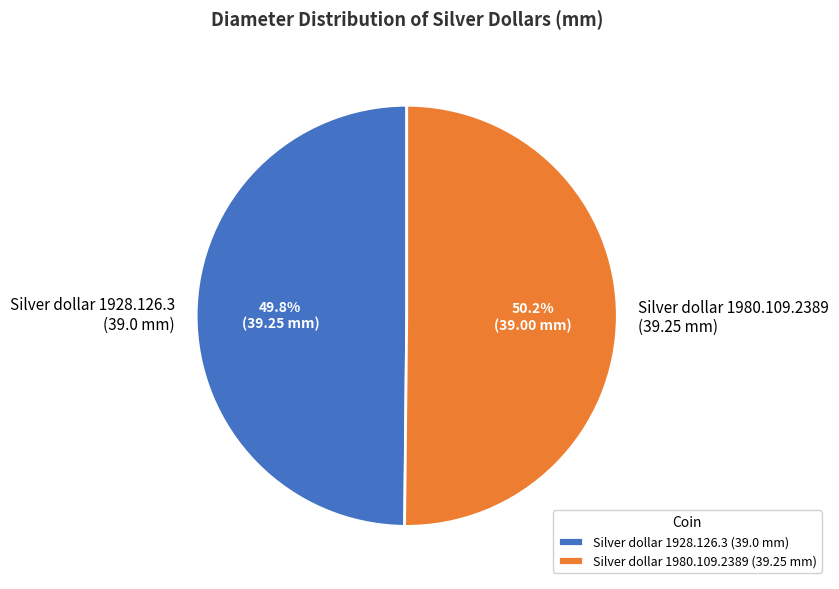

What percentage is NOT represented by Silver dollar 1980.109.2389 (39.25 mm)?

49.8%